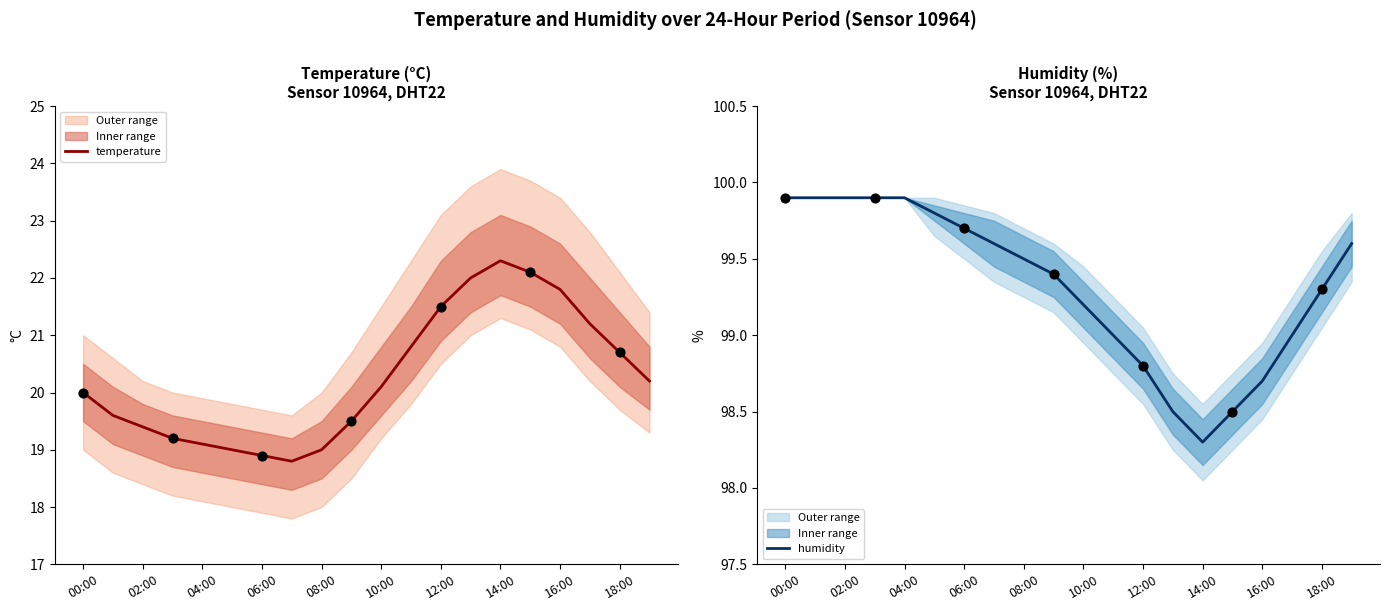

Which series contains the lowest Y value?

temperature